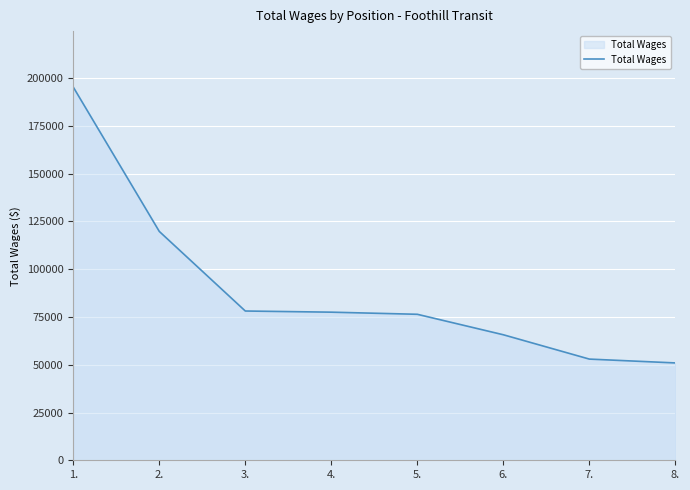

What position from the left is 2.?

2